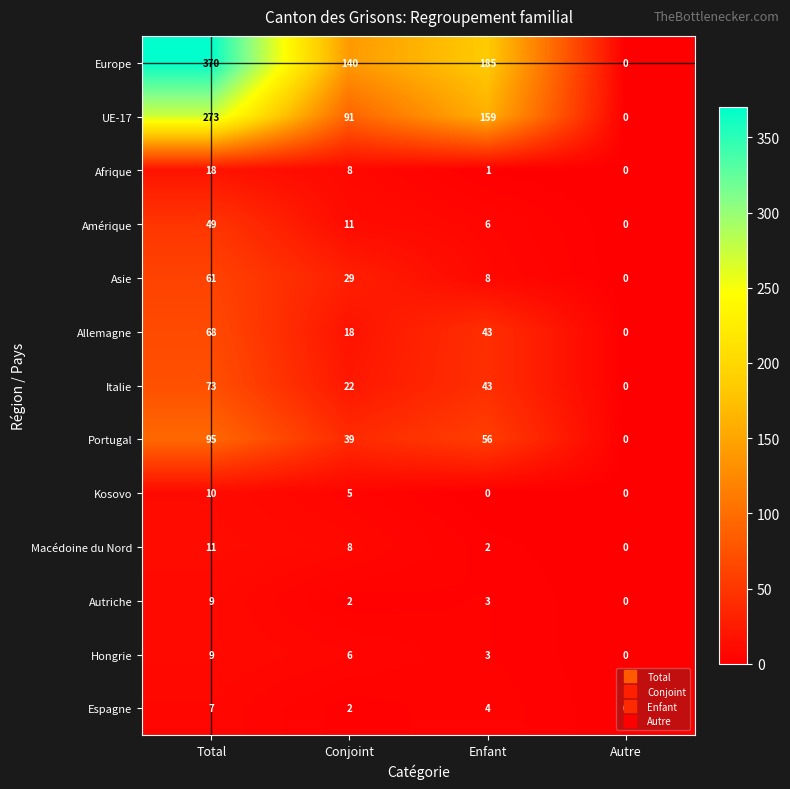

What is the total value across all series at Total?

1053